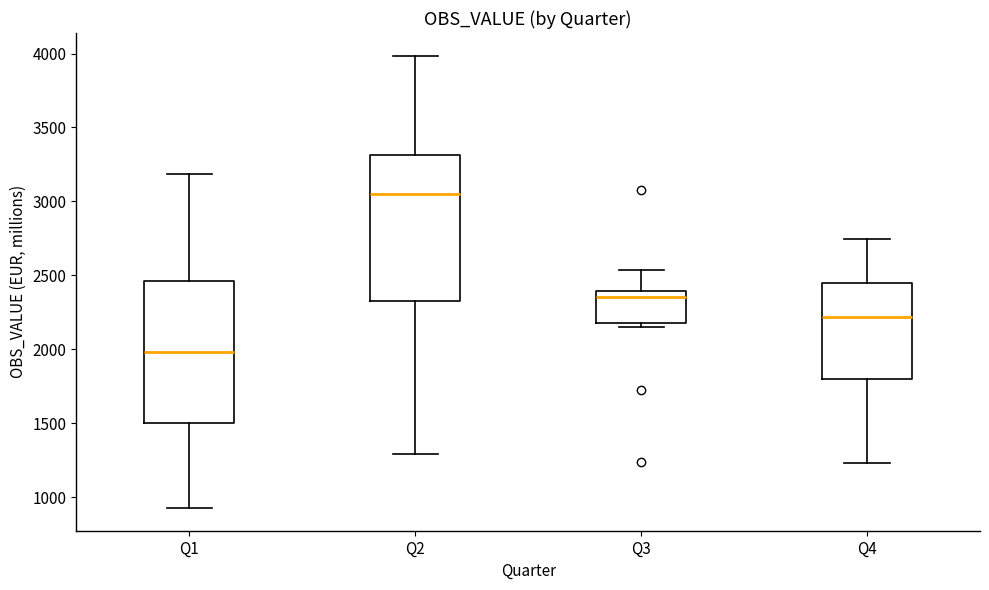

Reading left to right, read every box against the y-axis: the position of its median line, the range the box covers, and the ends of its whiskers. The values are not printed on the chart, so give them approximately, as read against the axis.

Q1: median 2000, box 1500 to 2450, whiskers 950 to 3200
Q2: median 3050, box 2300 to 3300, whiskers 1300 to 4000
Q3: median 2350, box 2200 to 2400, whiskers 2150 to 2550
Q4: median 2200, box 1800 to 2450, whiskers 1250 to 2750